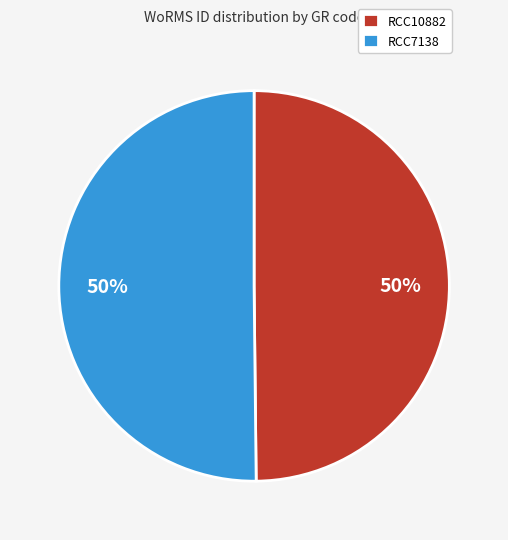

To the nearest percent, what percentage of the pie is RCC10882?

50%